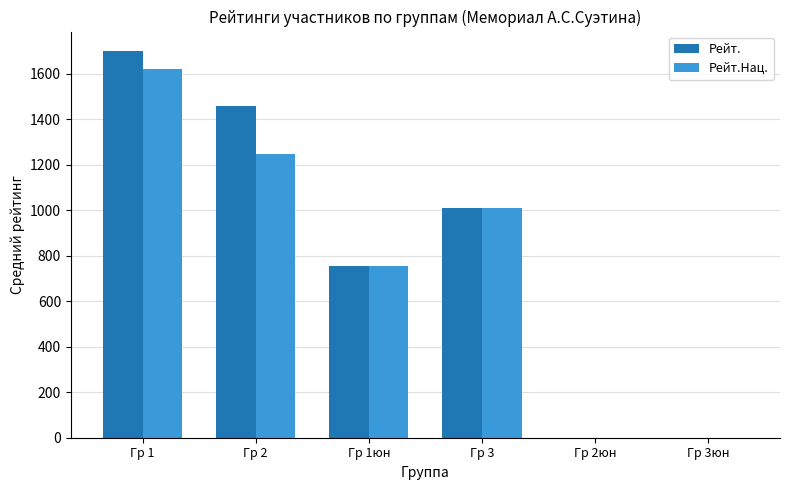

The value of Рейт.Нац. at Гр 3юн is 1053.7. True or false?

False